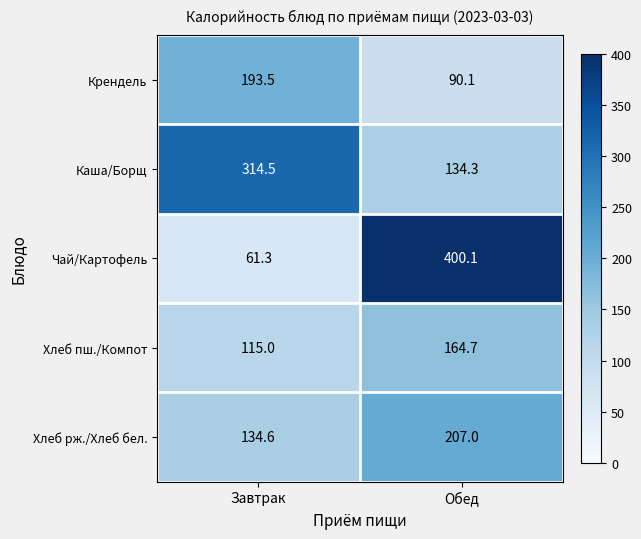

Where does the Хлеб пш./Компот series first go above 164?

Обед